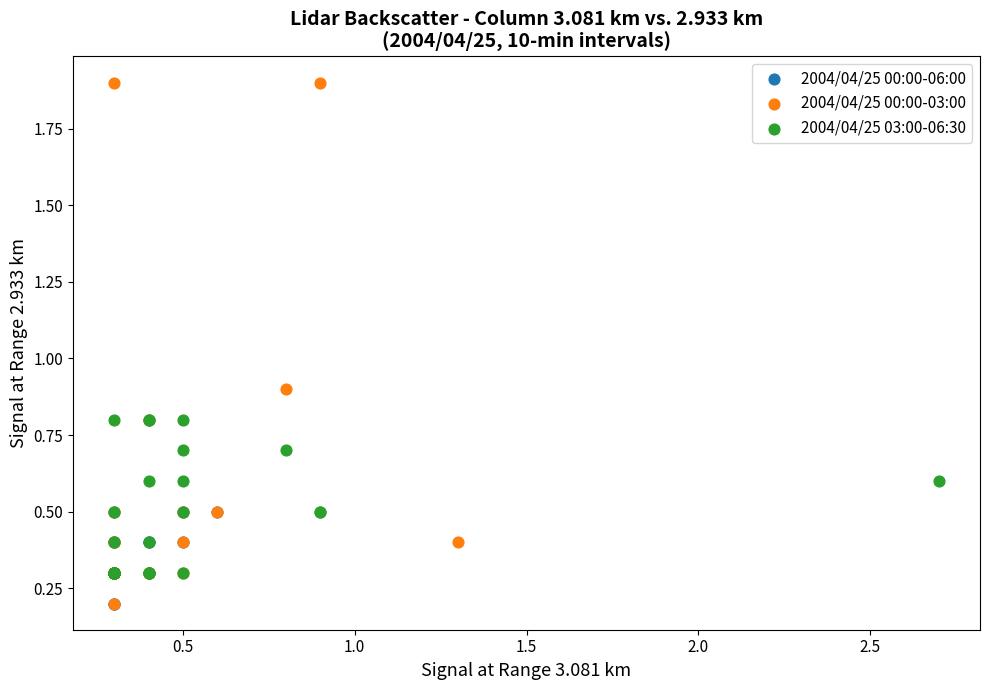

Which series has the largest Y range (max minus min)?

2004/04/25 00:00-03:00